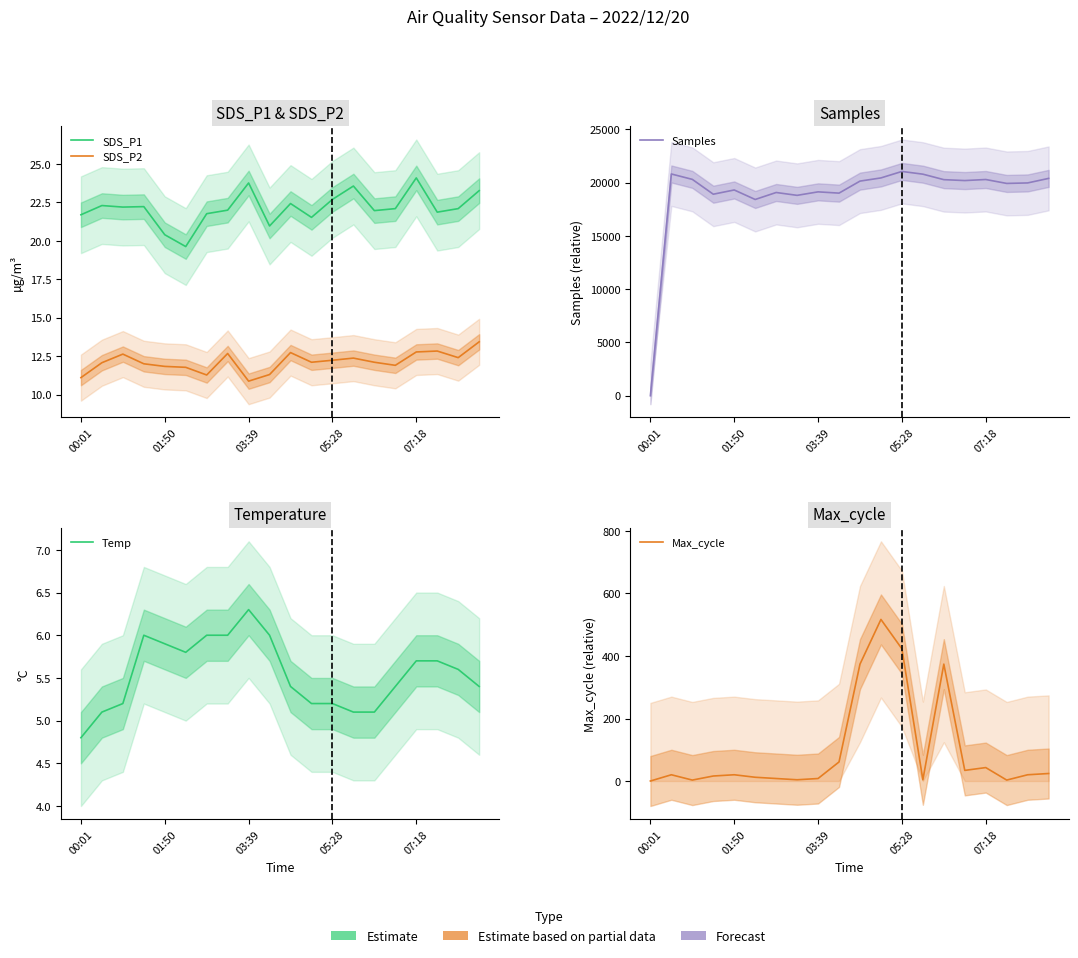

Which series has the largest range (max minus min)?

Samples